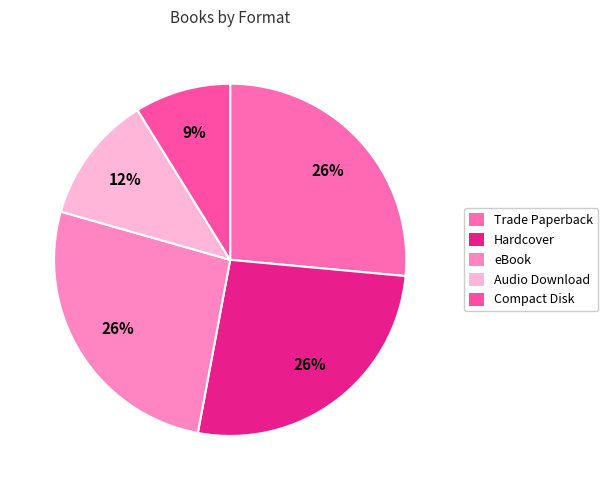

Combined, what portion of the pie is eBook and Compact Disk?

35.3%